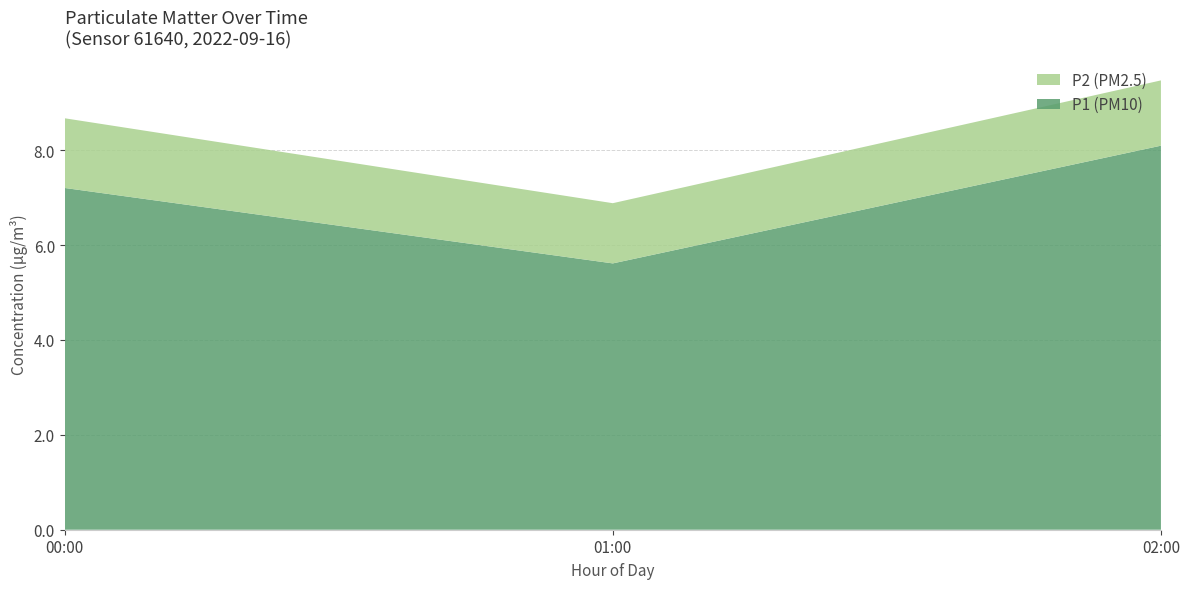

Reading left to right, list the values for the P1 (PM10) series.

7.2	5.6	8.1